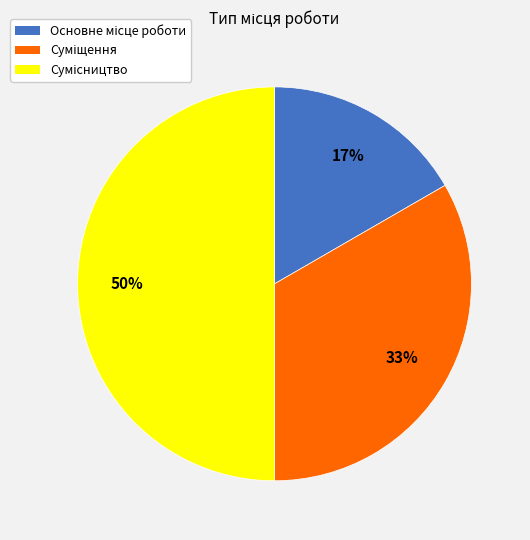

How many slices are in this pie chart?

3